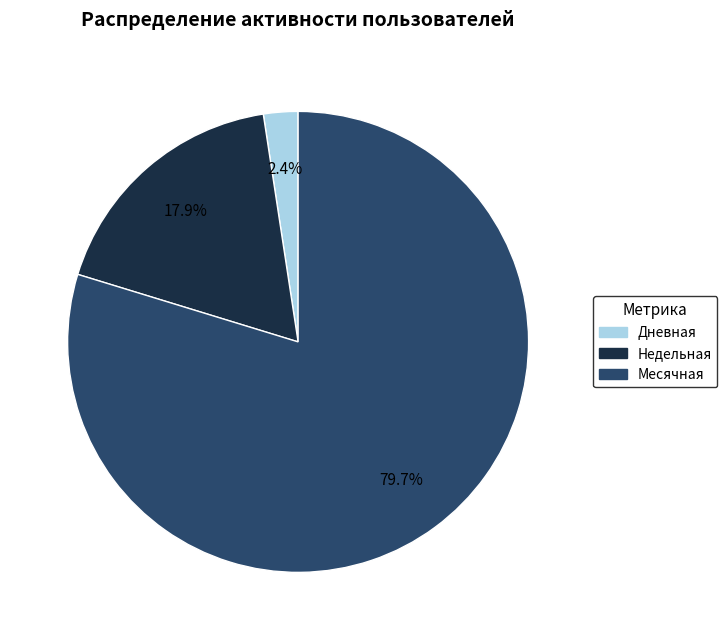

Between Недельная and Месячная, which is larger?

Месячная